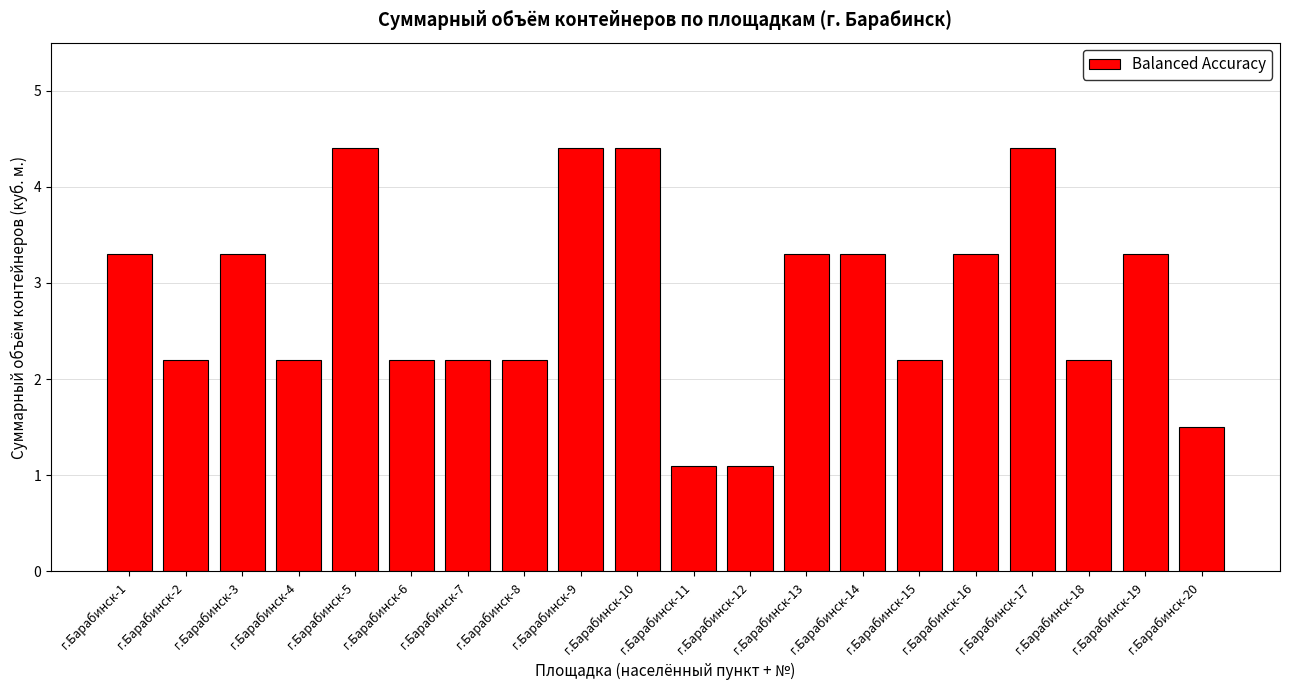

The chart shows a value of 3.3 at г.Барабинск-1. True or false?

True